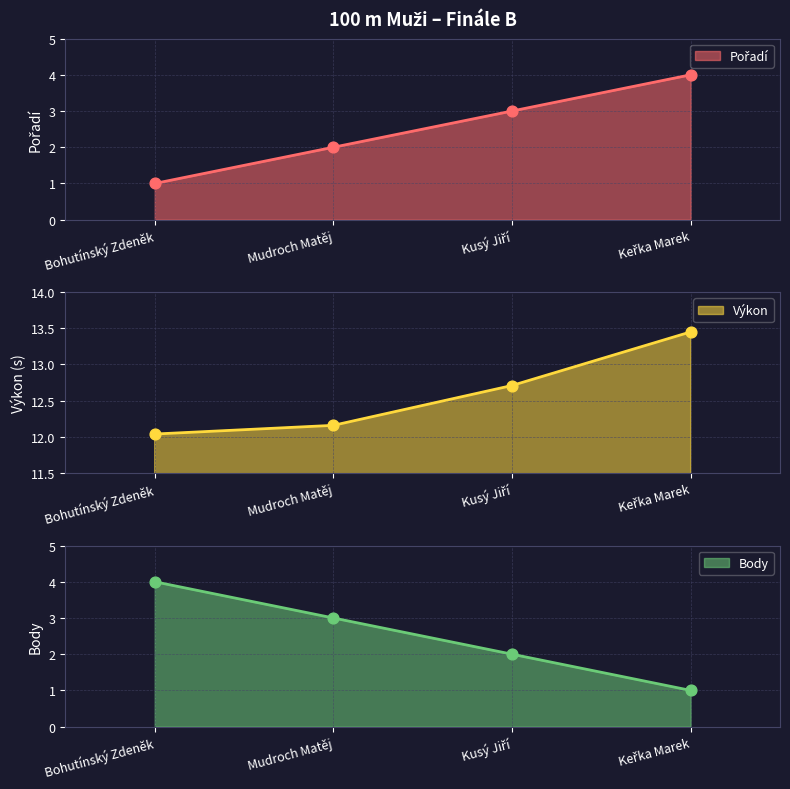

What is the total value across all series at Keřka Marek?

21.4